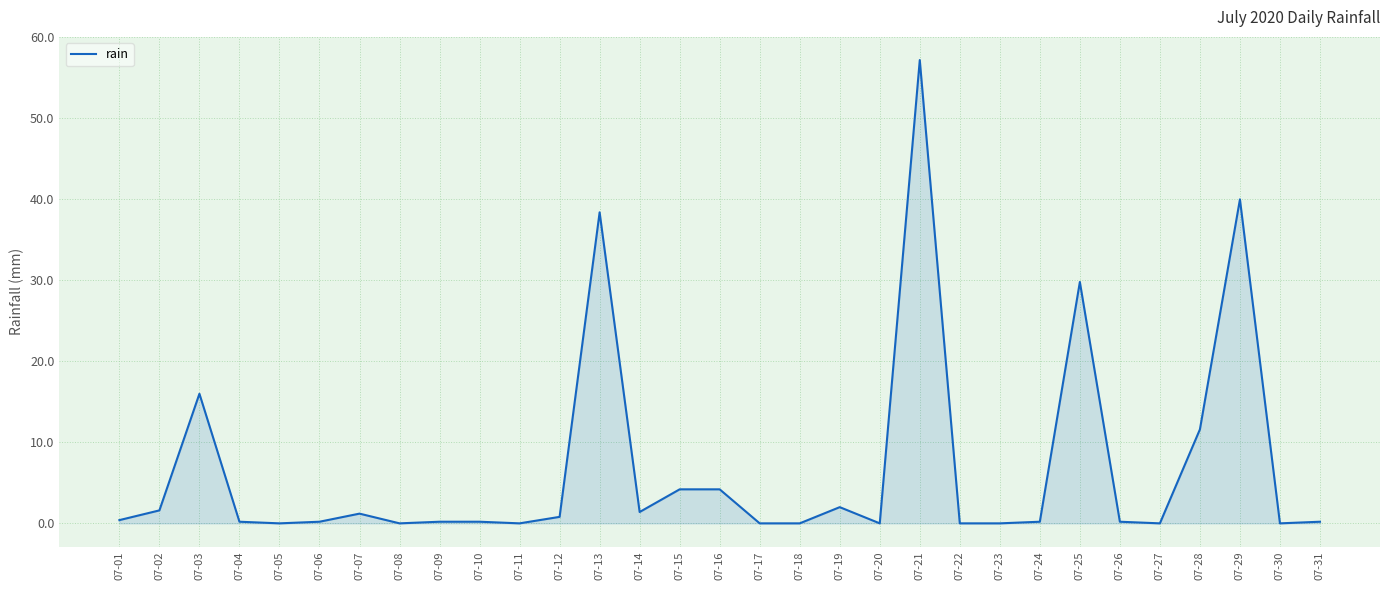

What is the change in value from 07-02 to 07-15?

+2.6